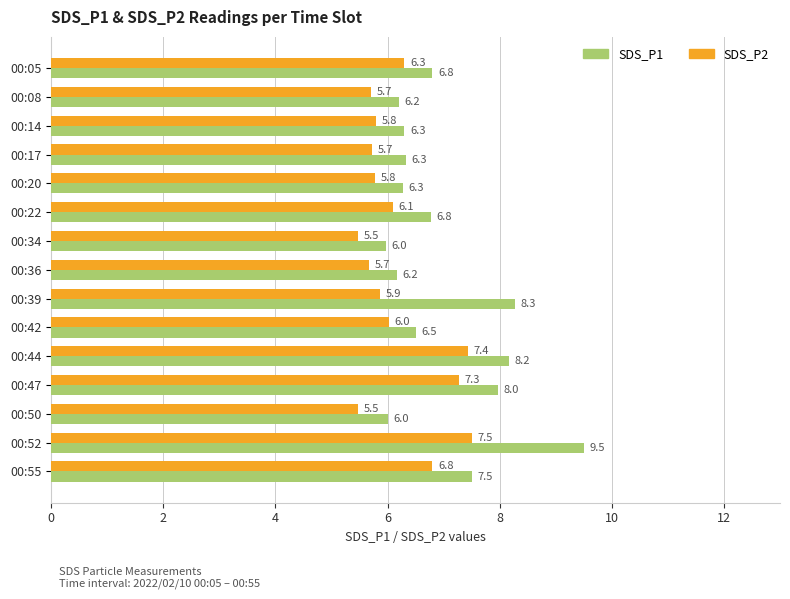

Which series has the largest range (max minus min)?

SDS_P1